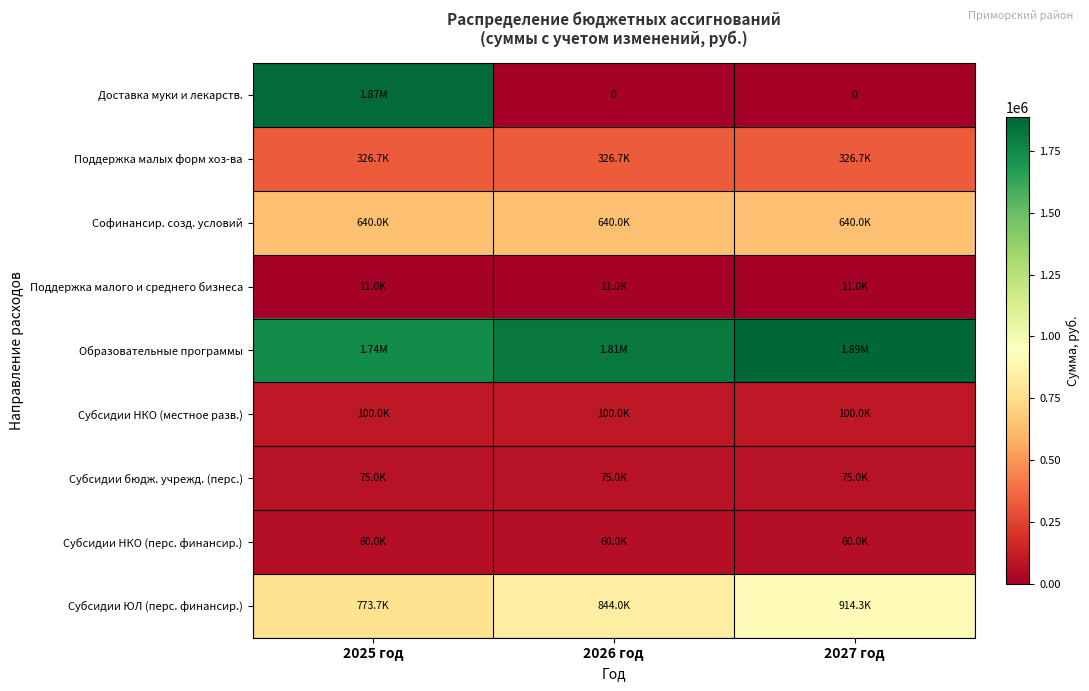

What is the difference between the Образовательные программы values at 2026 год and 2025 год?

75070.0